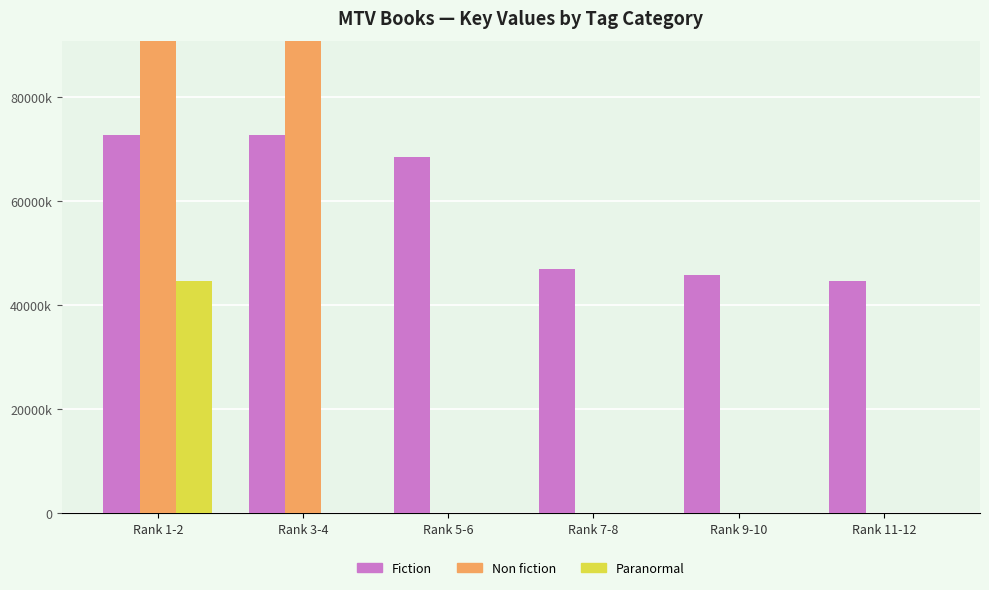

What position from the left is Rank 7-8?

4